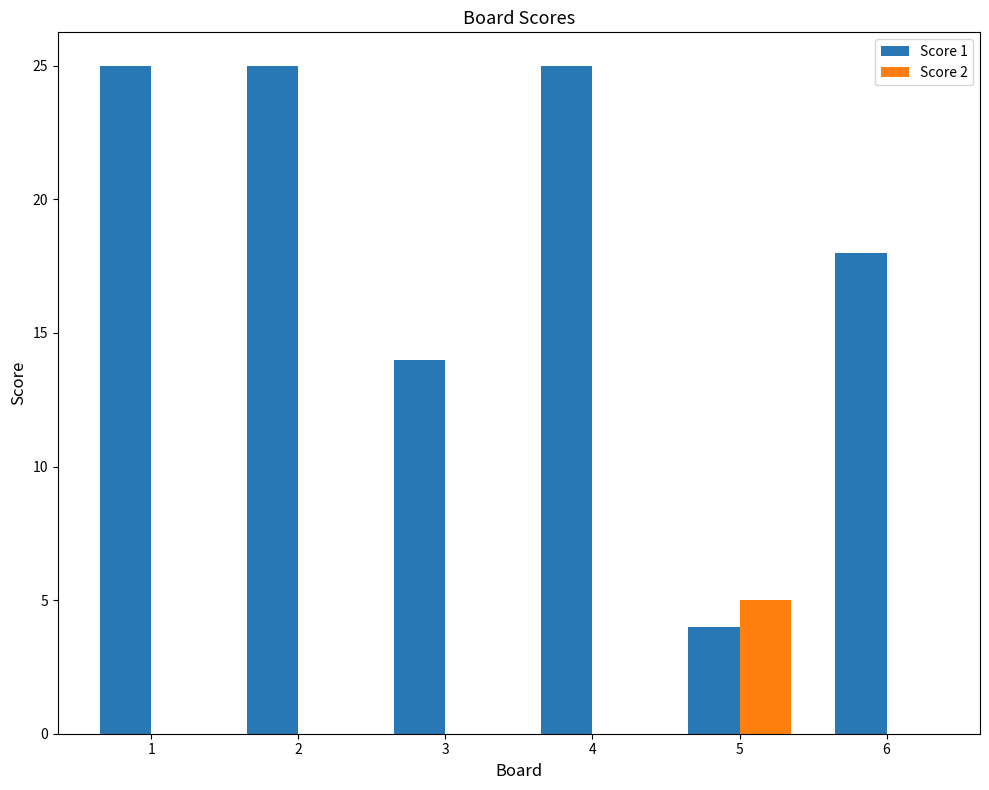

Count the Score 1 values in the range 14 to 25.

5